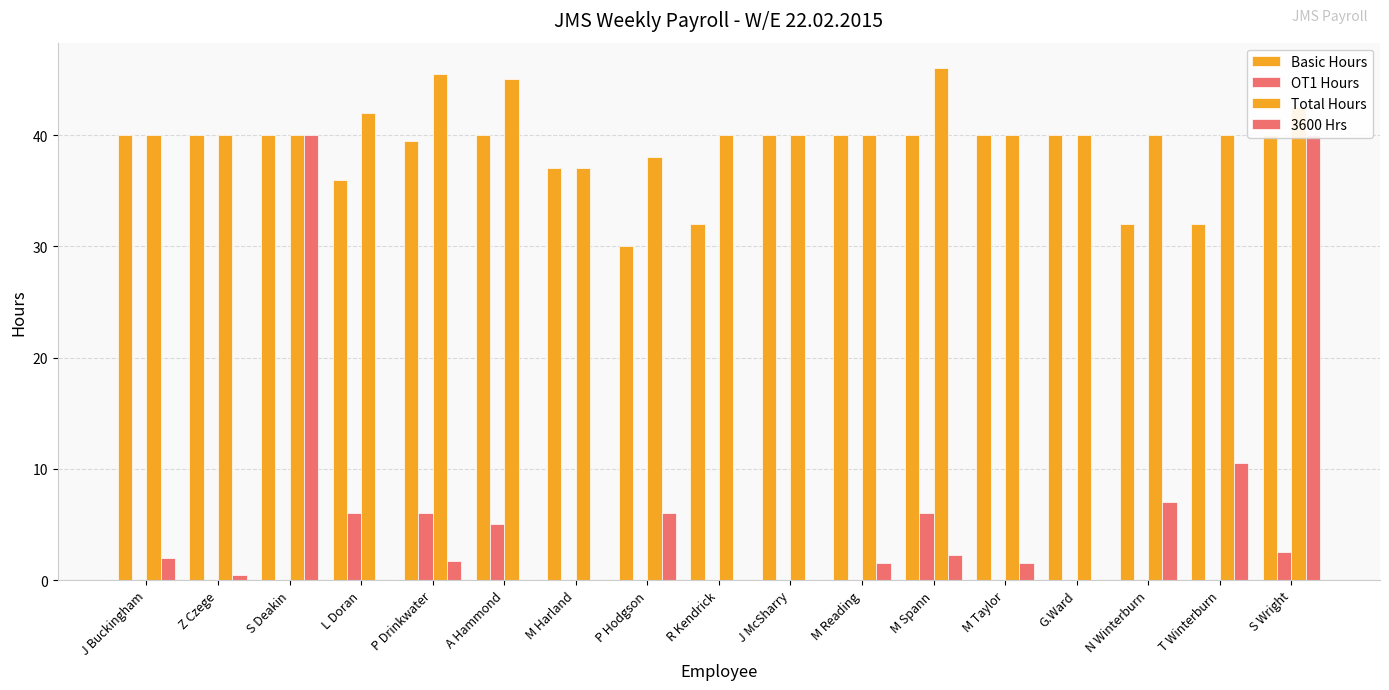

At how many categories does at least one series exceed 15?

17